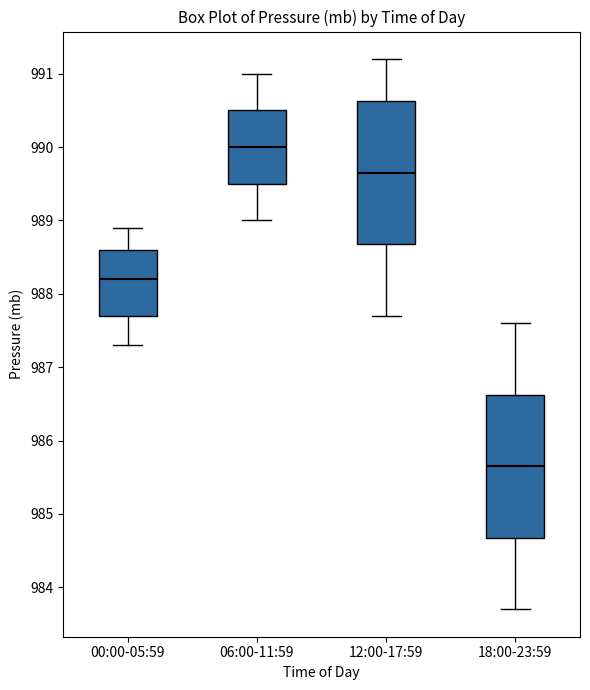

Which box has the lowest median line?

18:00-23:59